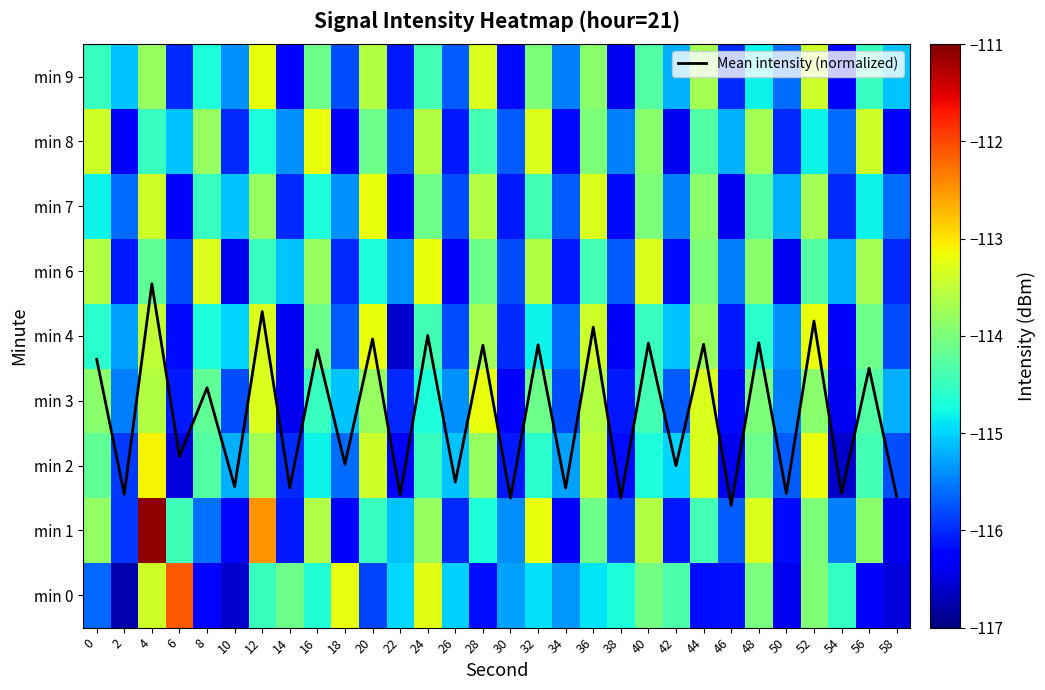

Is it true that min 3 equals -41.9 at 6?

False